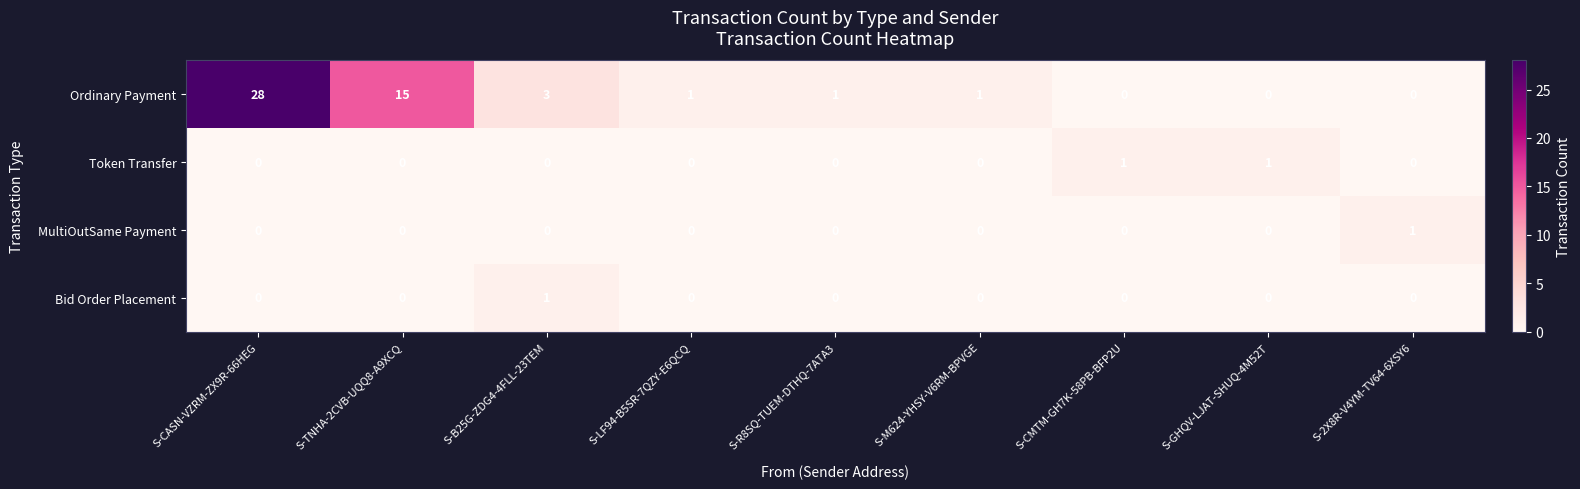

How many MultiOutSame Payment values are between 0 and 1?

9